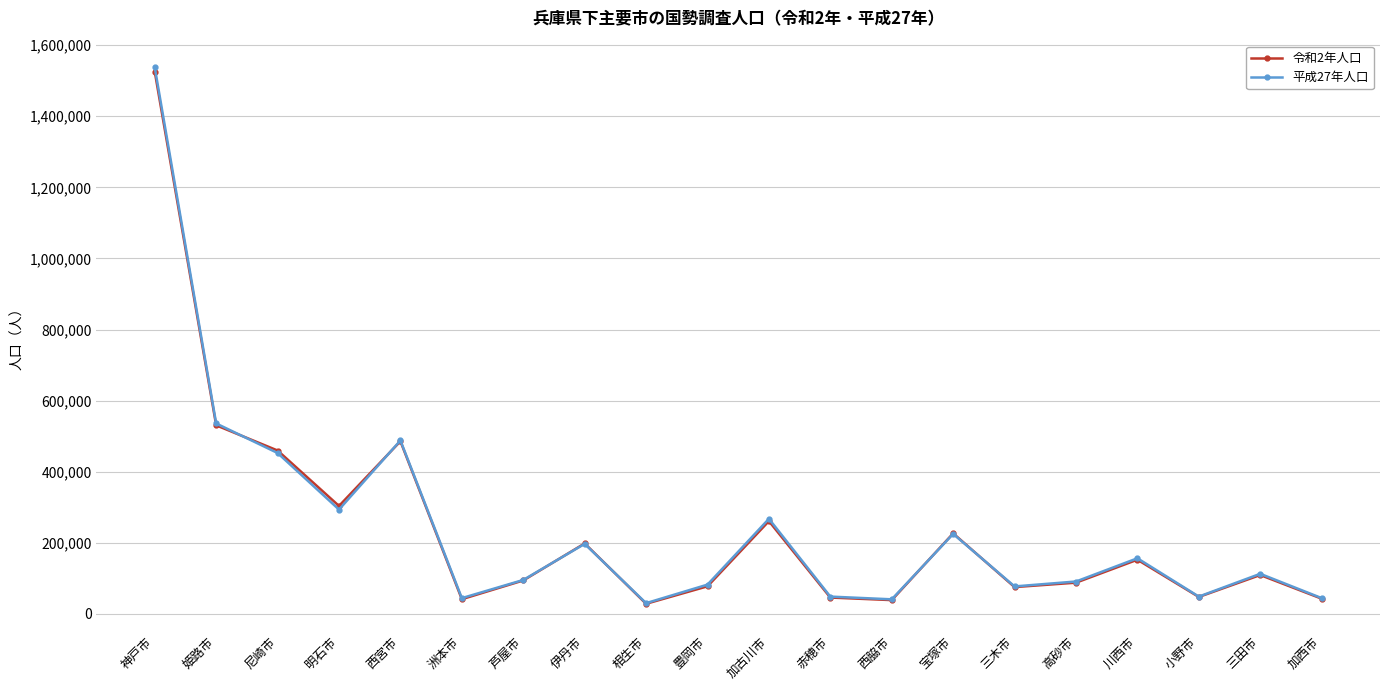

What is the label of the 14th point from the left?

宝塚市